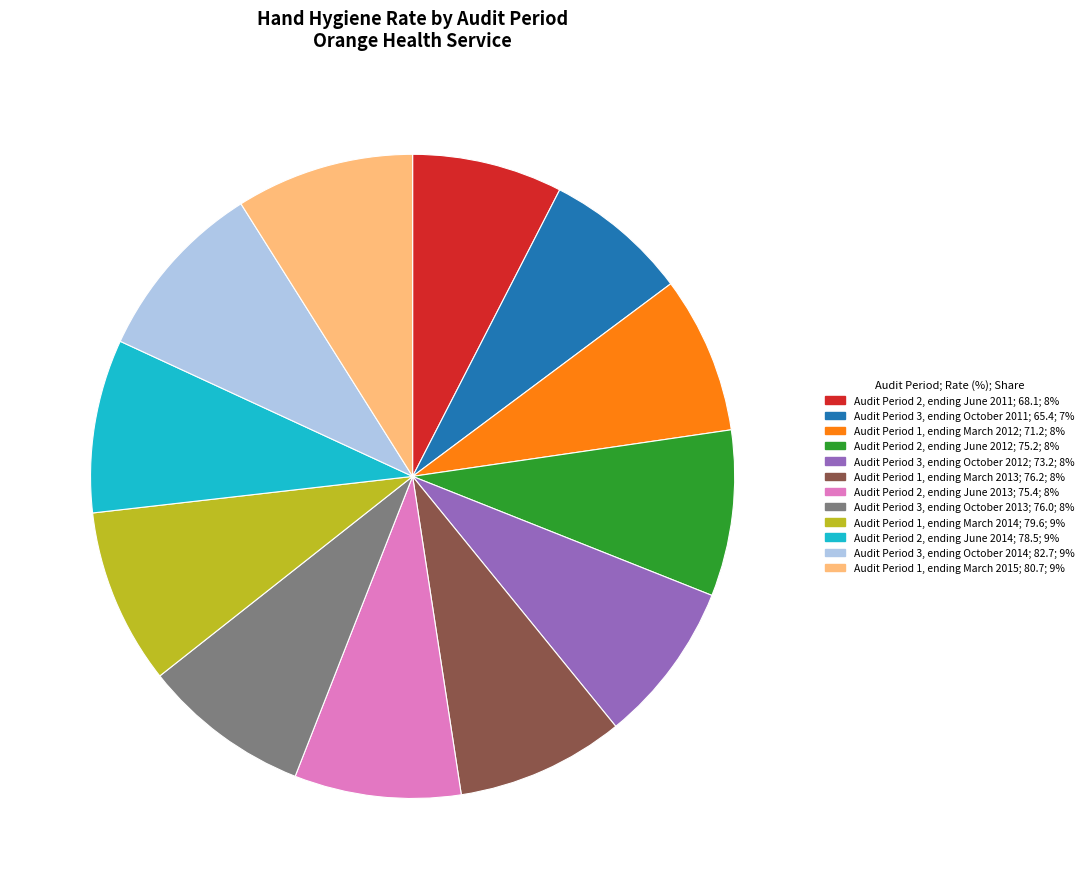

Approximately how many times larger is the value at Audit Period 3, ending October 2011 compared to Audit Period 1, ending March 2015?

0.8